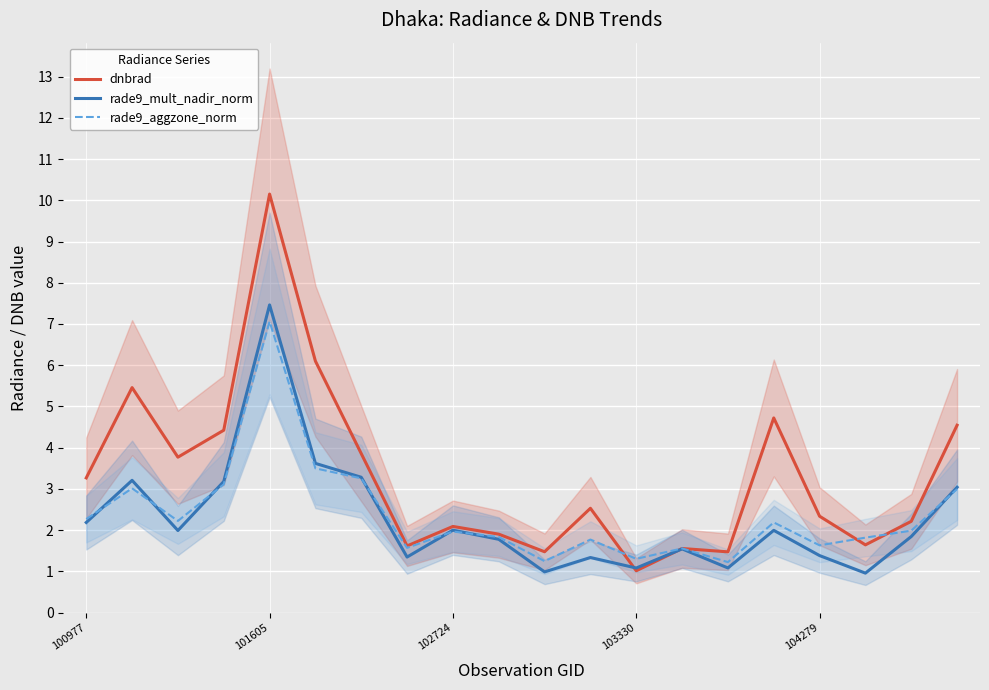

Which series has the largest total across all categories?

dnbrad